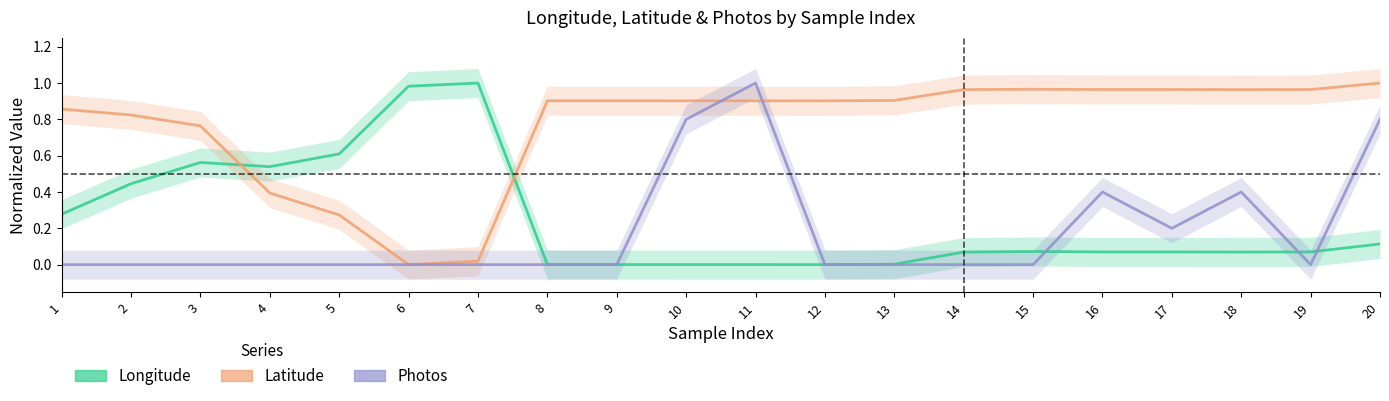

What is the greatest value displayed?

1.0